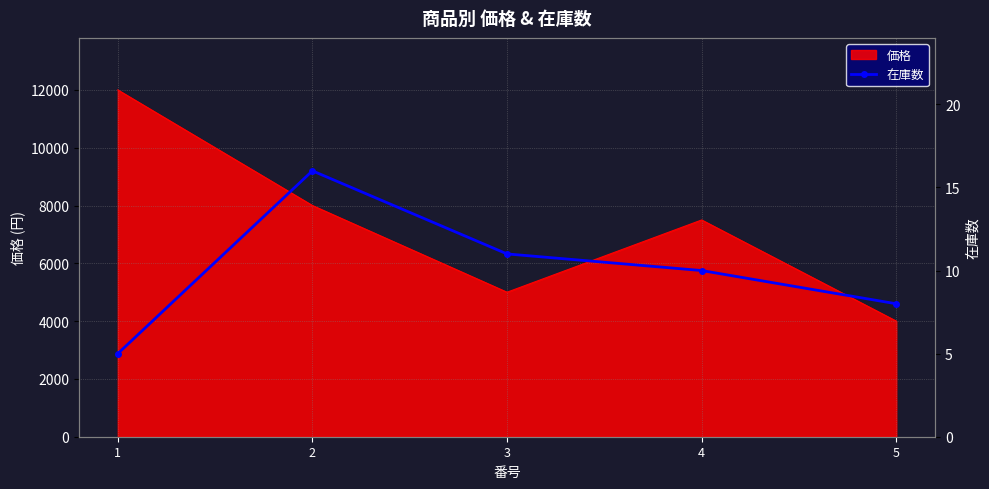

What is the sum of all values?

50